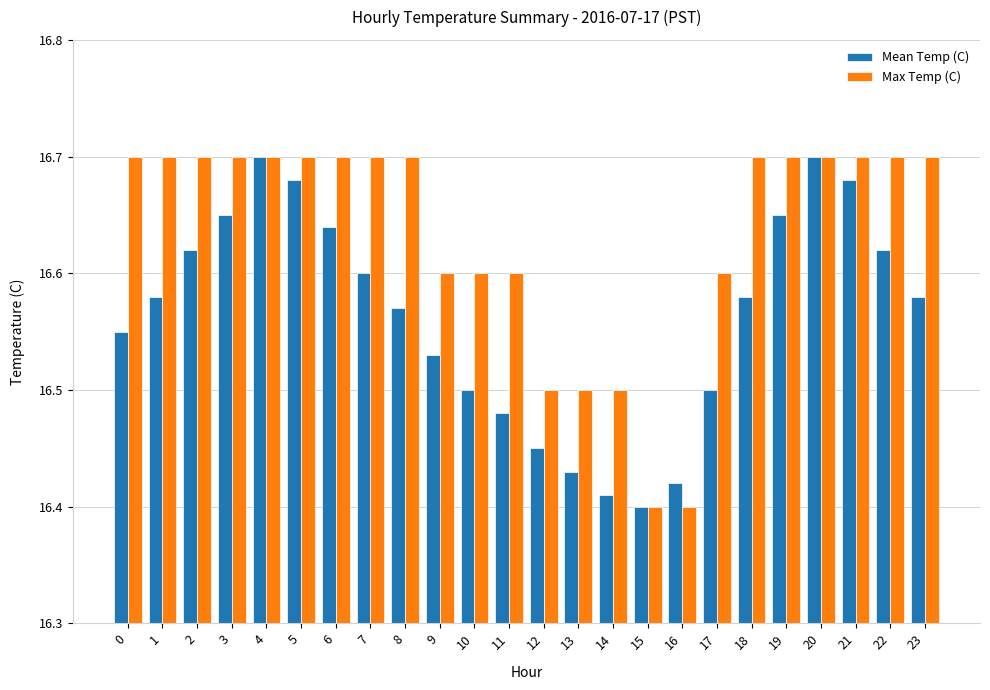

Rank the series by their average value, from lowest to highest.

Mean Temp (C), Max Temp (C)